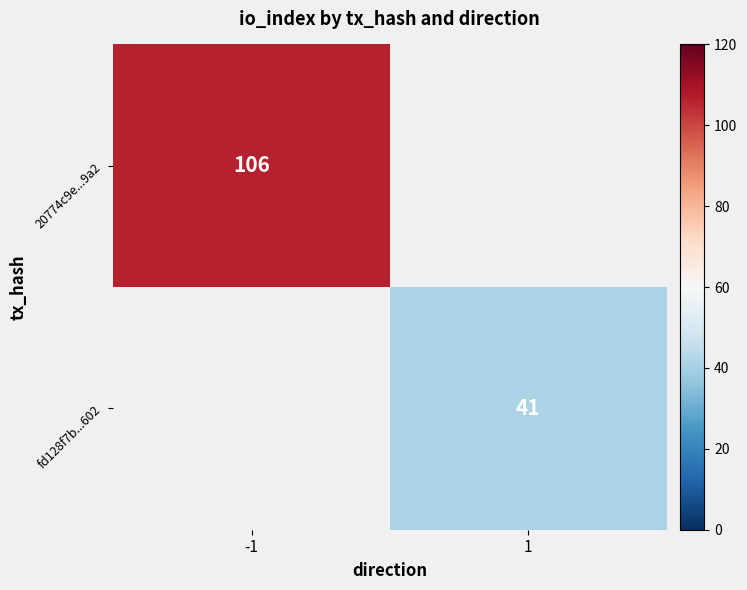

True or false: 20774c9e...9a2 has a value of 106 at -1.

True